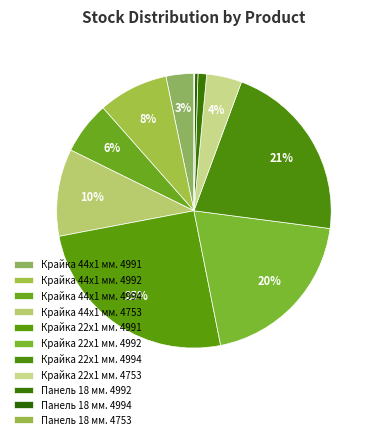

Which category has the biggest portion of the pie?

Крайка 22x1 мм. 4991